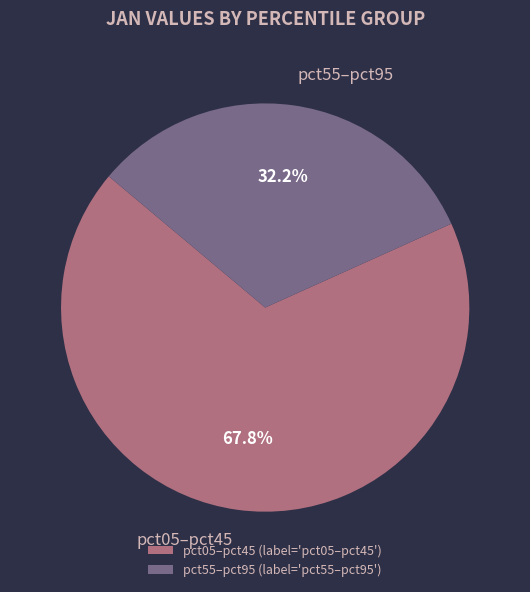

Combined, what portion of the pie is pct05–pct45 and pct55–pct95?

100.0%